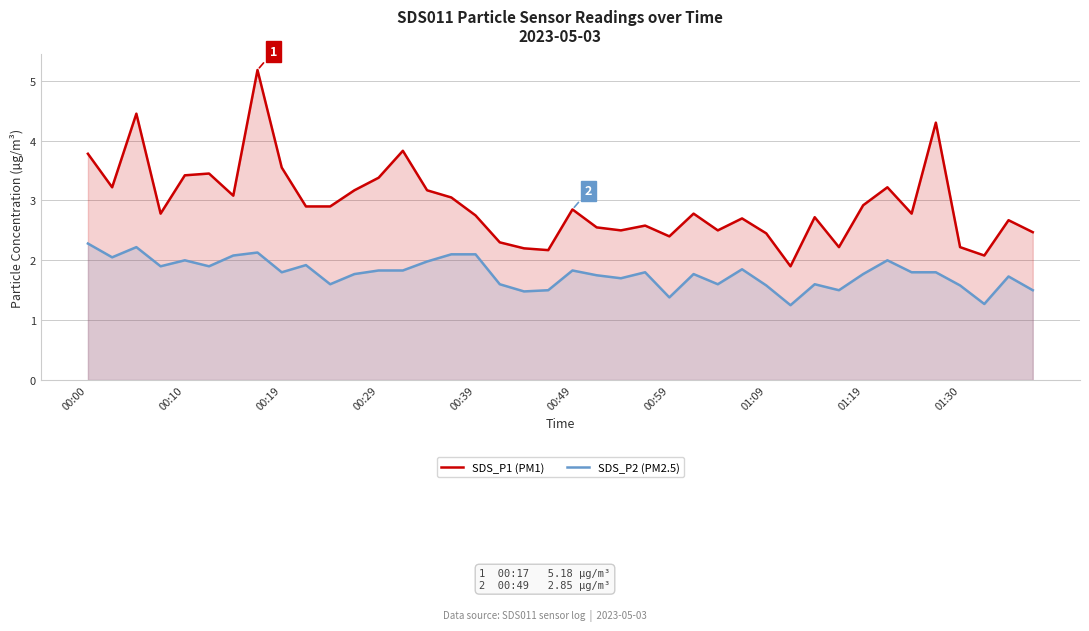

What is the highest value of the SDS_P1 (PM1) series?

5.2